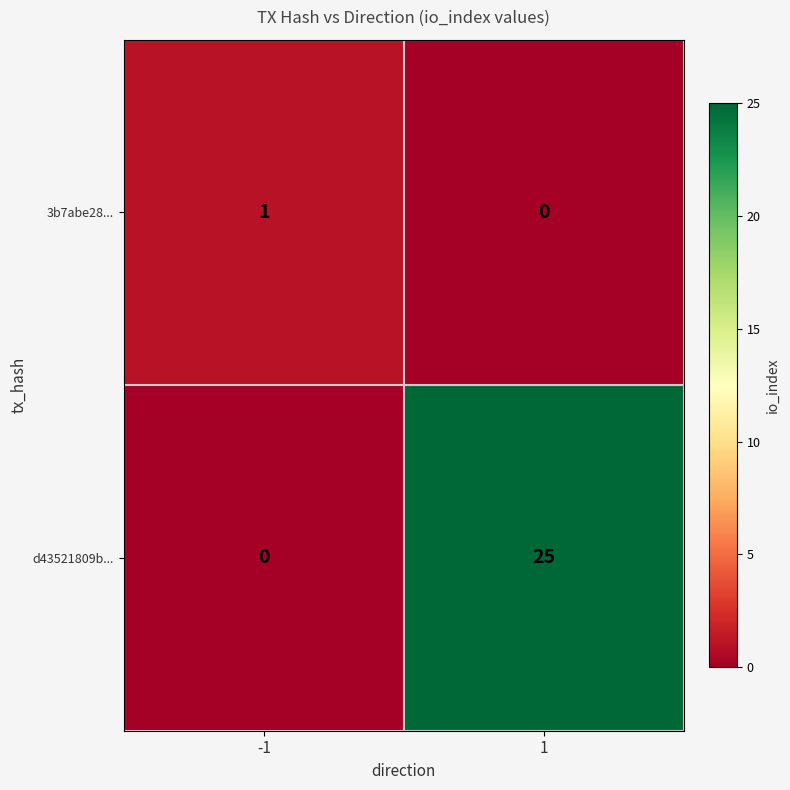

What is the difference between the highest and lowest values at 1?

25